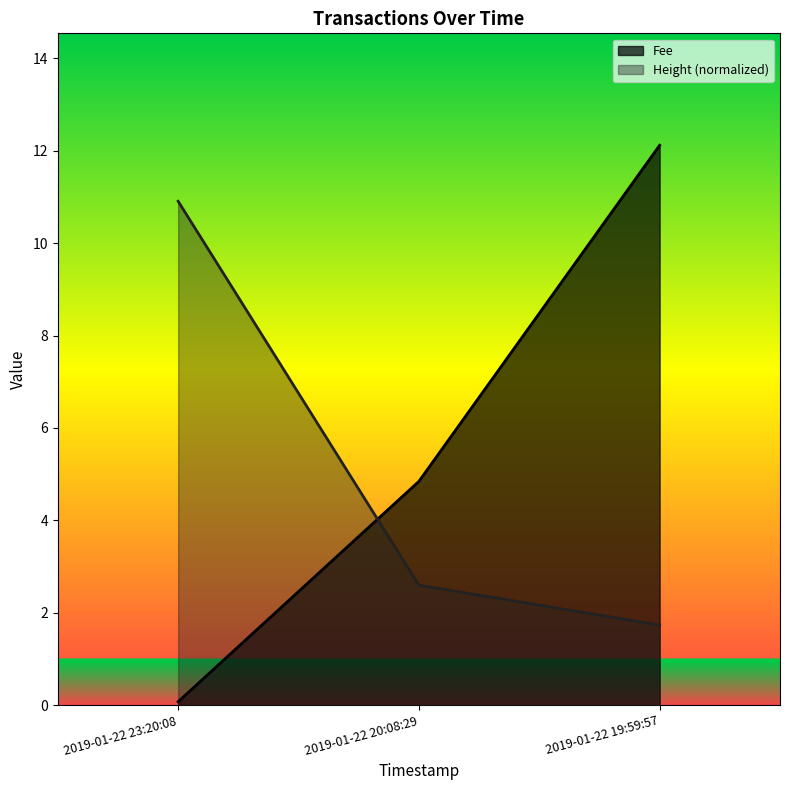

Rank the series by their maximum value, from lowest to highest.

Height (normalized), Fee